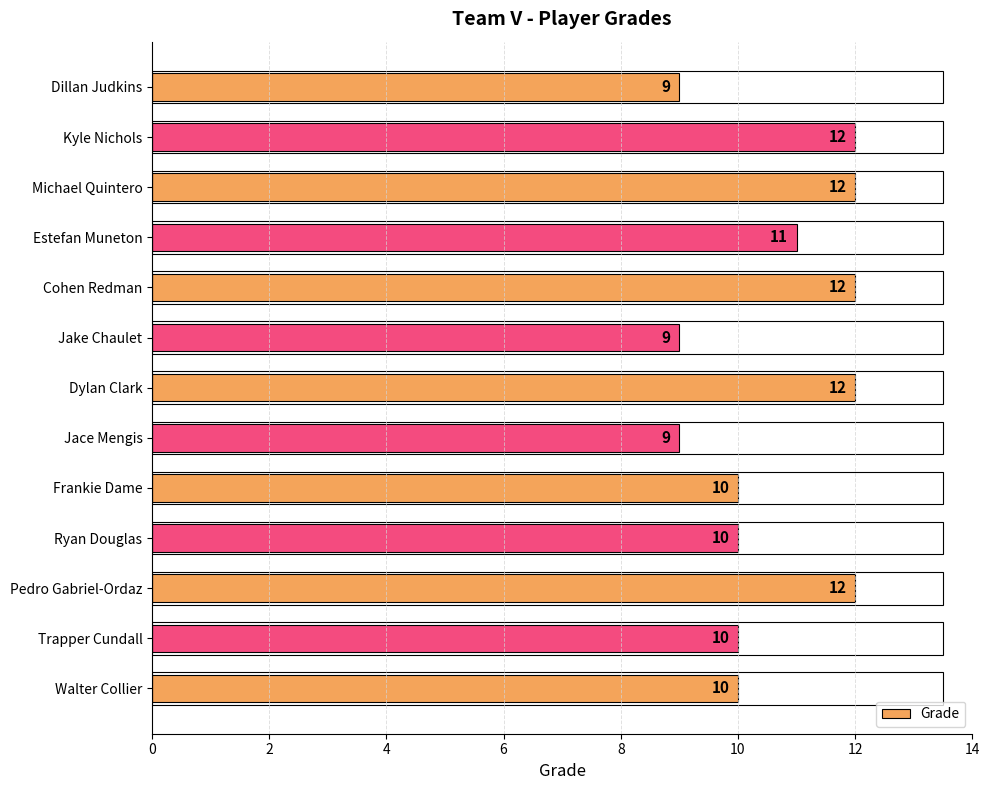

Which has a higher value, Cohen Redman or Jace Mengis?

Cohen Redman